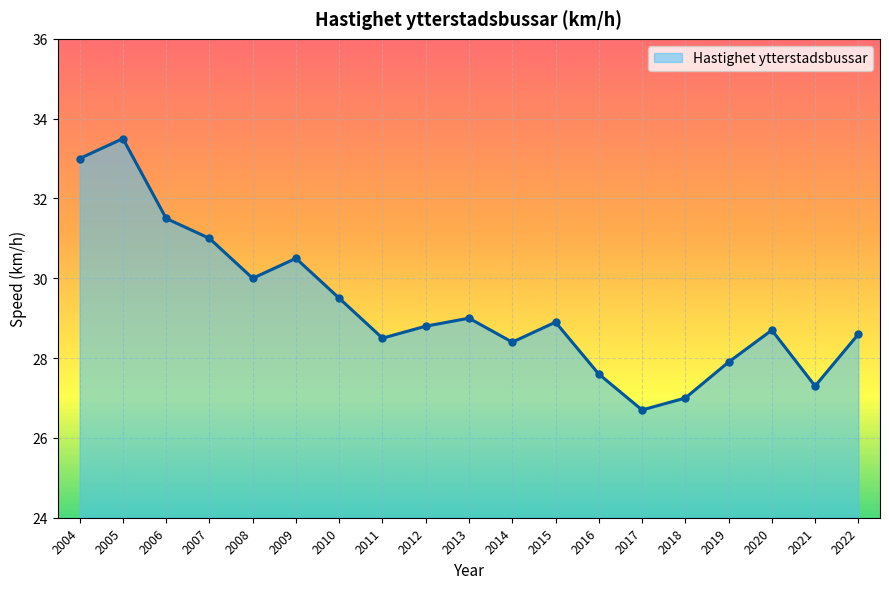

What is the change in value from 2011 to 2017?

-1.8